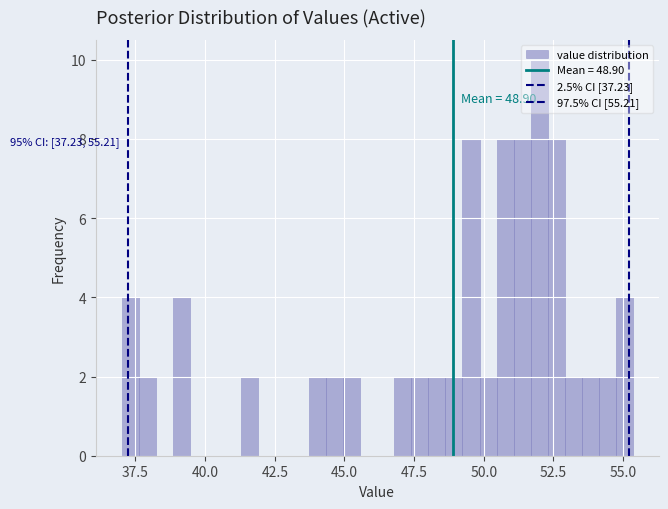

Read against the x-axis, roughly where is the centre of the tallest bar?

52.0